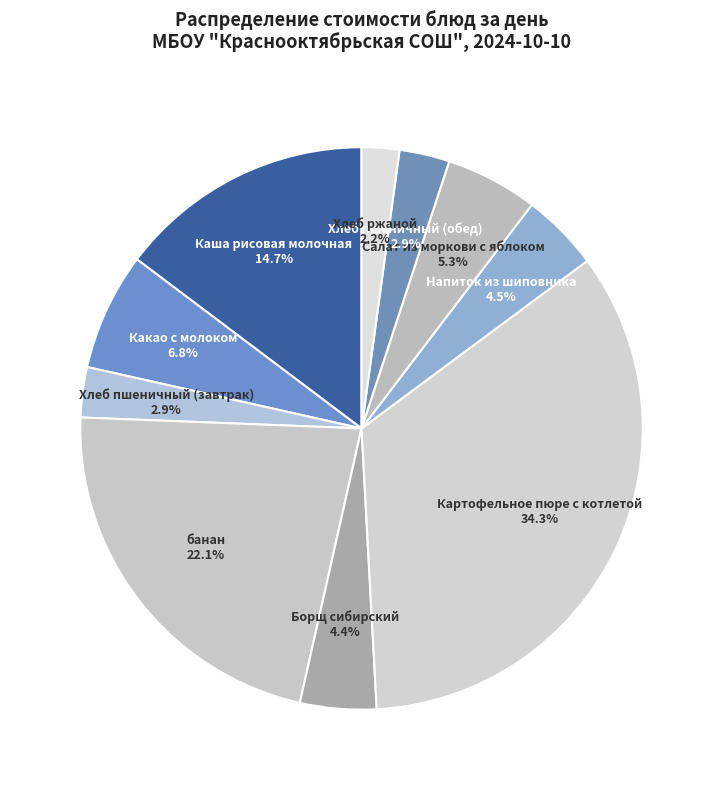

How many slices are in this pie chart?

10